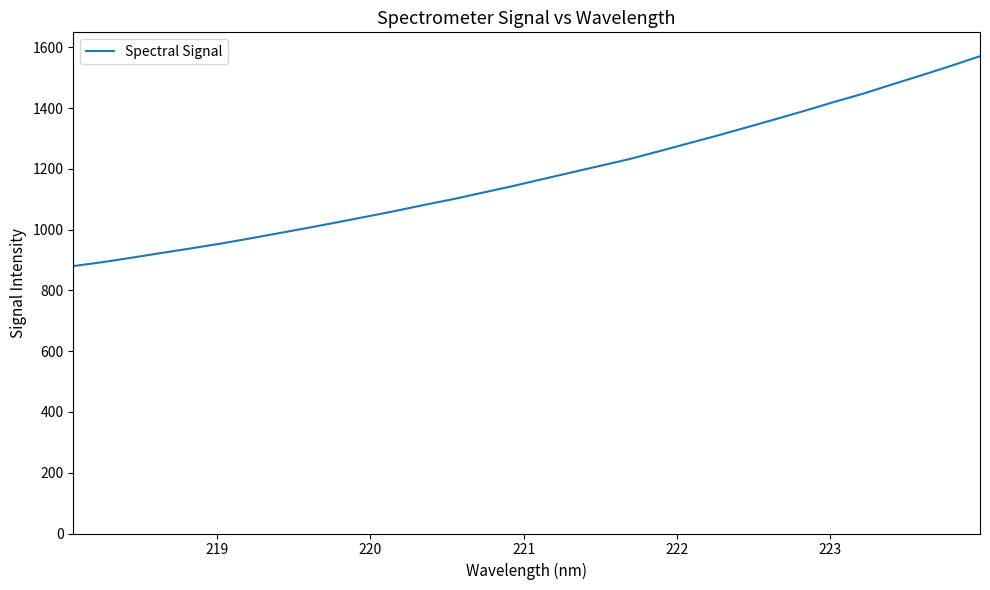

What is the smallest value displayed?

880.0